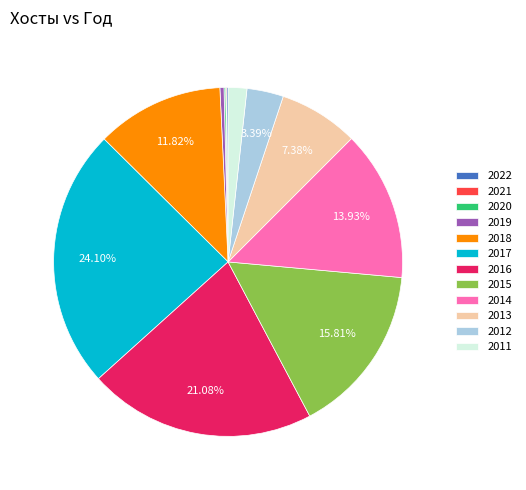

Which has a higher value, 2018 or 2013?

2018